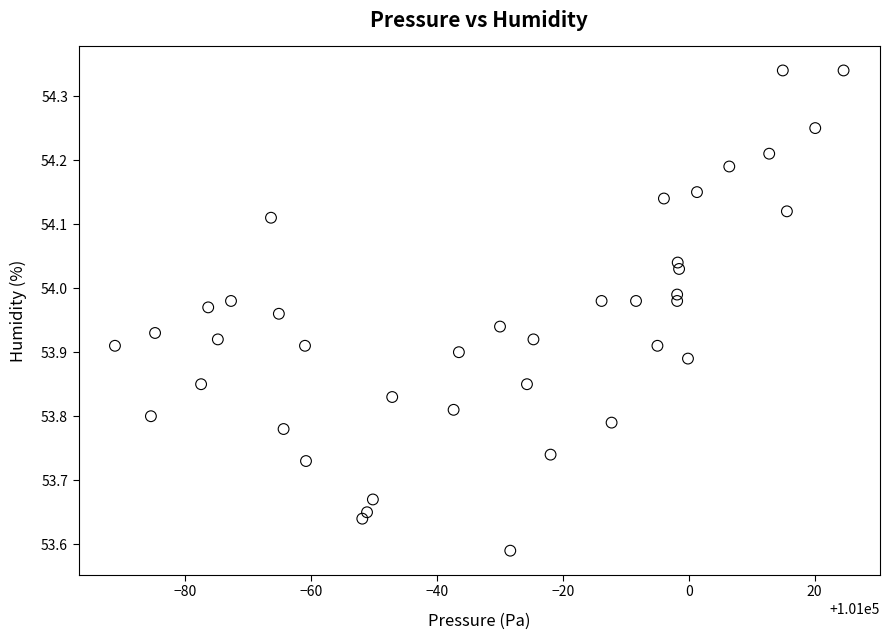

What is the range of X values (max minus min)?

115.7